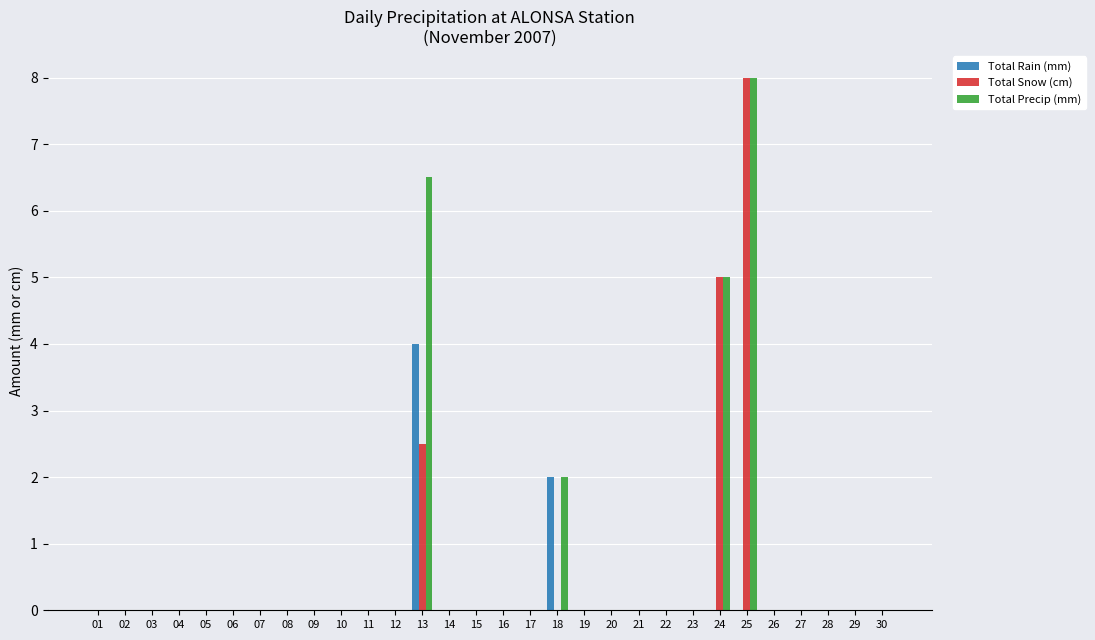

What is the maximum value for Total Precip (mm)?

8.0